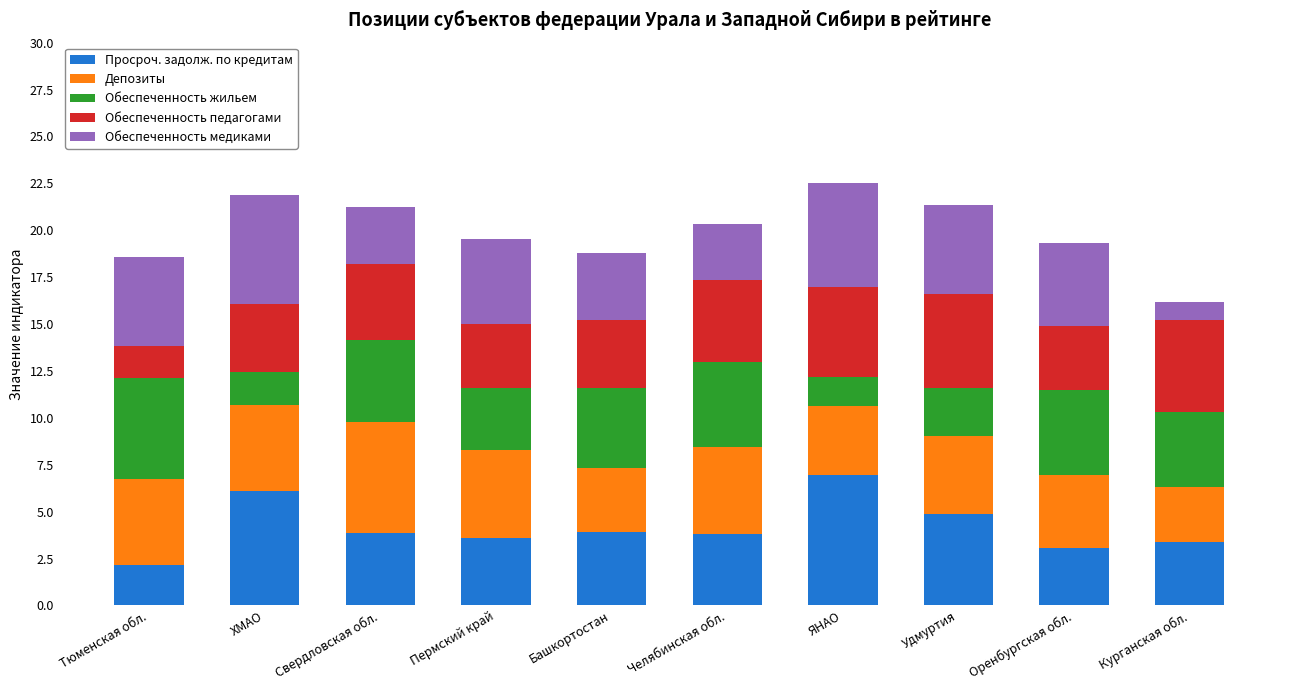

What is the value of the Просроч. задолж. по кредитам bar at the 2nd from the left?

6.1